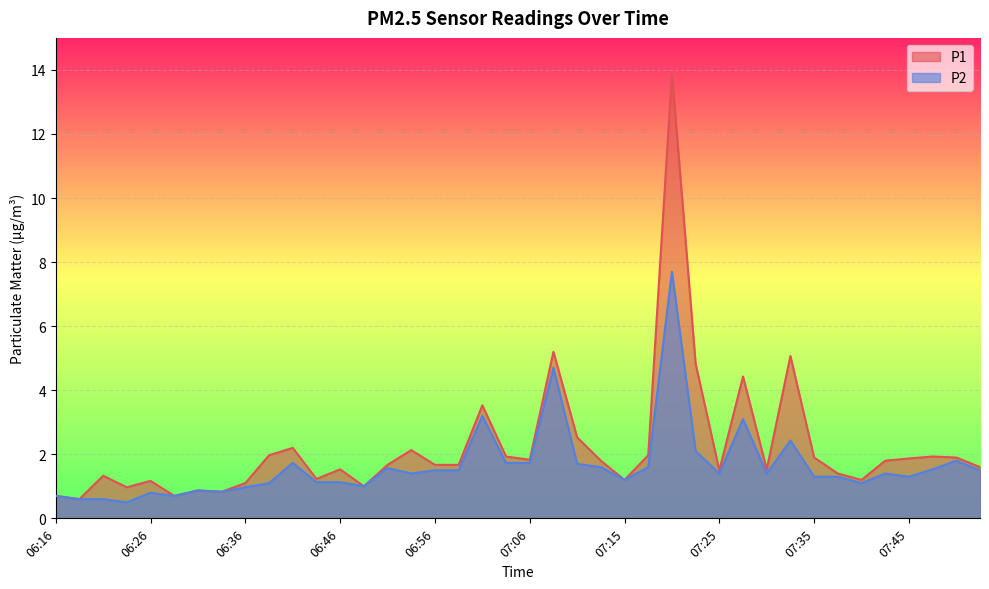

What is the lowest value of the P2 series?

0.5